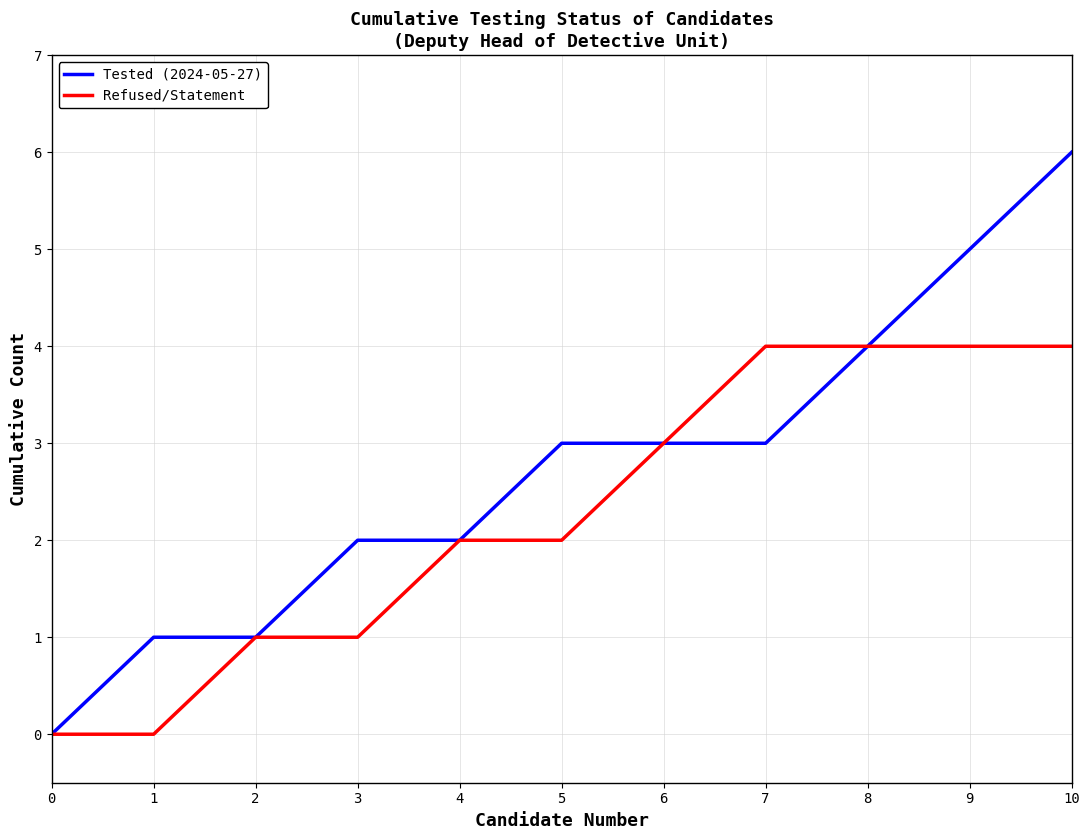

What is the difference between the Refused/Statement values at 6 and 0?

3